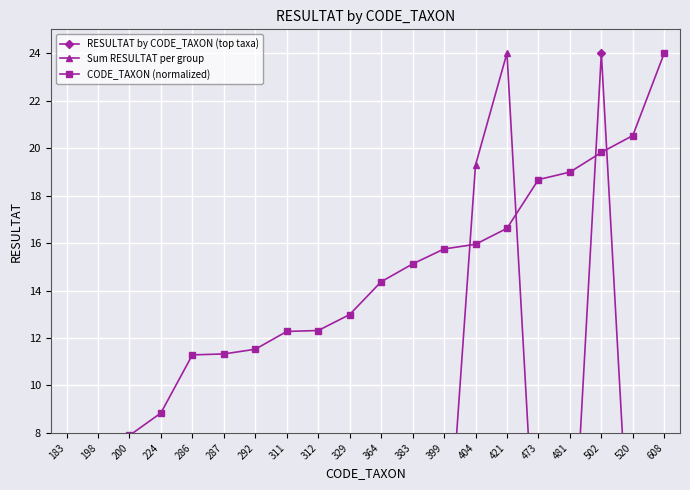

Between which two adjacent categories do Sum RESULTAT per group and CODE_TAXON (normalized) first intersect?

399 and 404